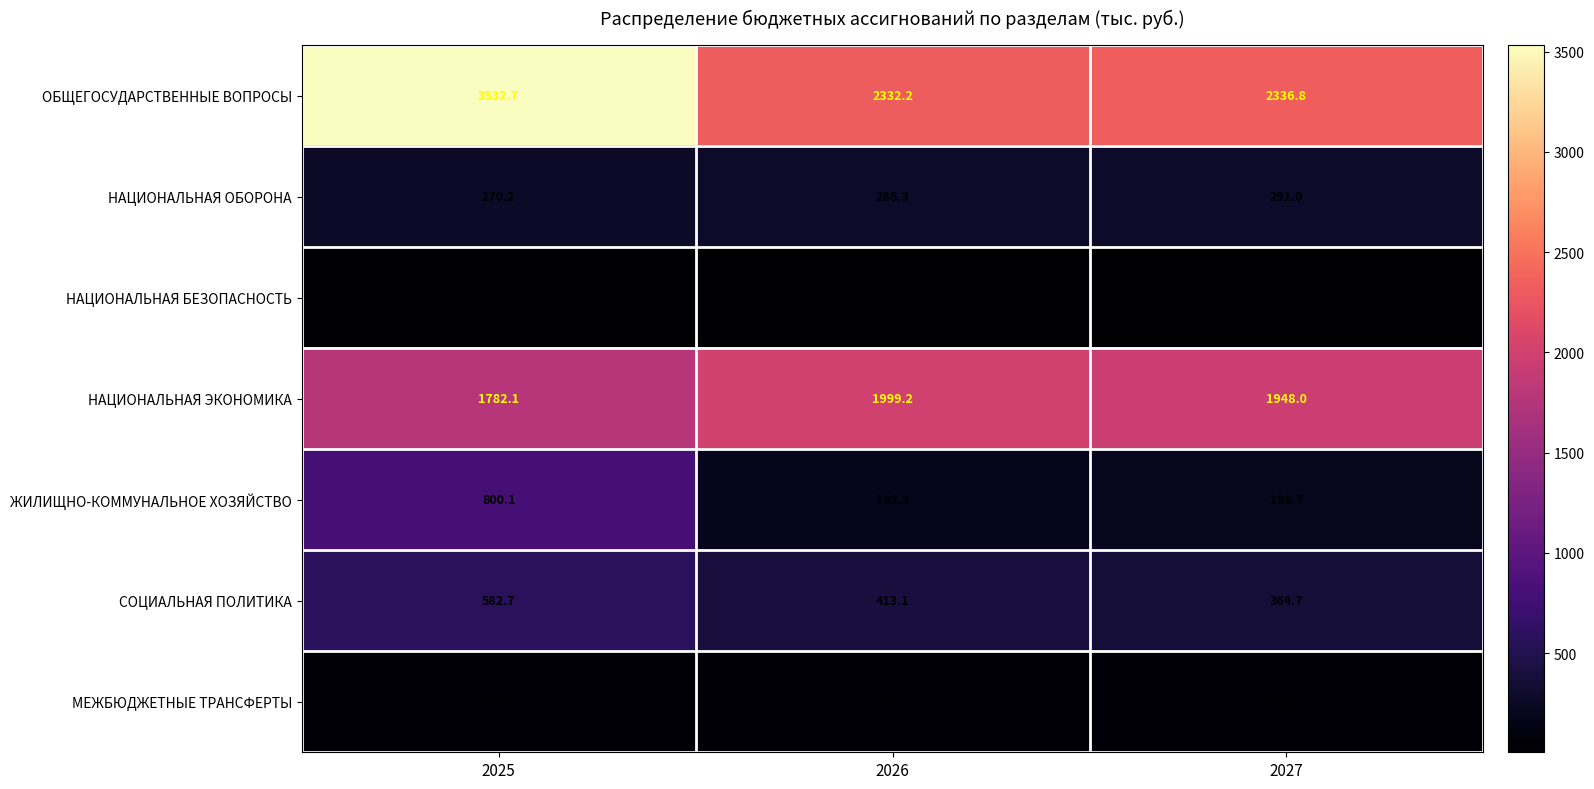

Reading left to right, what are all the values shown in this chart?

ОБЩЕГОСУДАРСТВЕННЫЕ ВОПРОСЫ: 3532.7	2332.2	2336.8
НАЦИОНАЛЬНАЯ ОБОРОНА: 270.2	288.3	291.0
НАЦИОНАЛЬНАЯ БЕЗОПАСНОСТЬ: 5.0	4.9	4.8
НАЦИОНАЛЬНАЯ ЭКОНОМИКА: 1782.1	1999.2	1948.0
ЖИЛИЩНО-КОММУНАЛЬНОЕ ХОЗЯЙСТВО: 800.1	192.2	198.7
СОЦИАЛЬНАЯ ПОЛИТИКА: 582.7	413.1	364.7
МЕЖБЮДЖЕТНЫЕ ТРАНСФЕРТЫ: 48.0	46.8	45.6